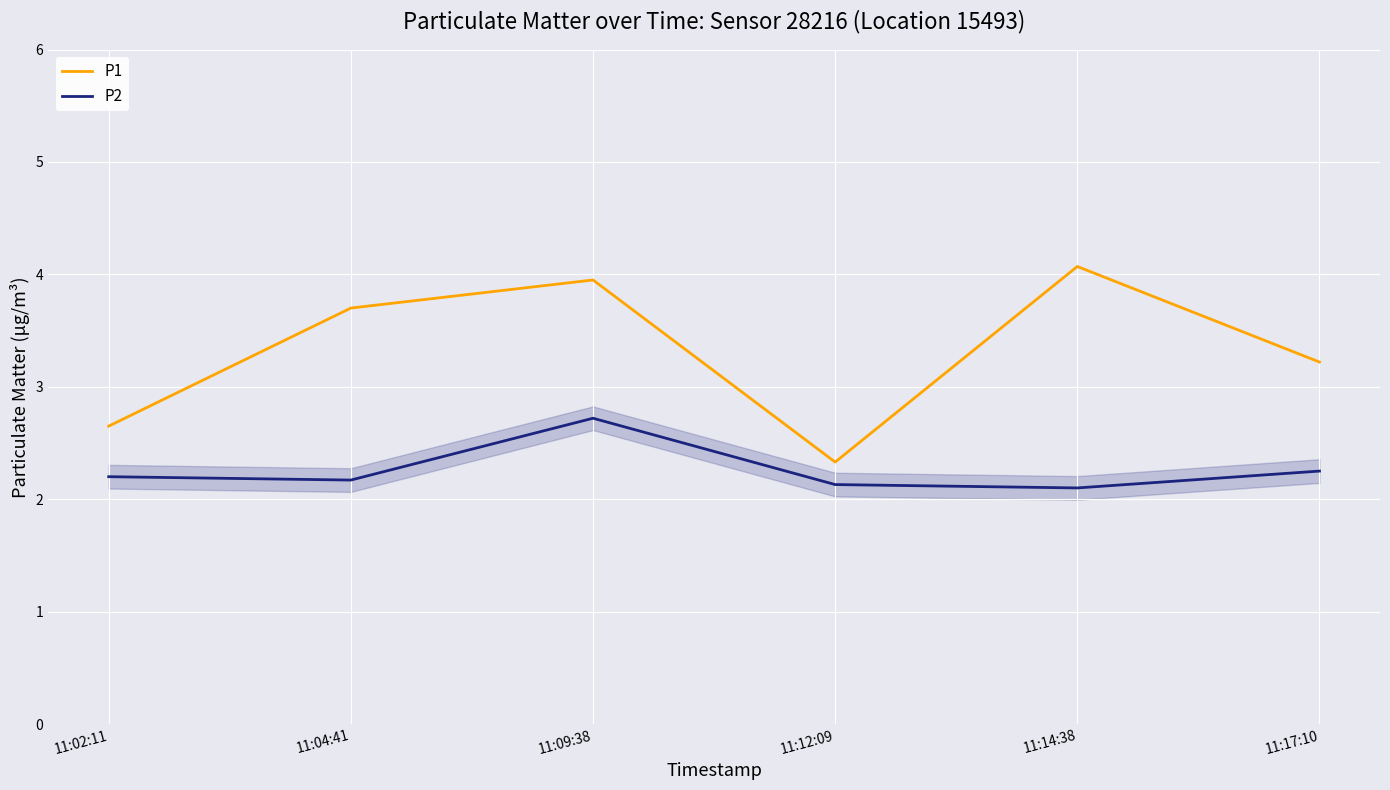

Which series has the largest total across all categories?

P1